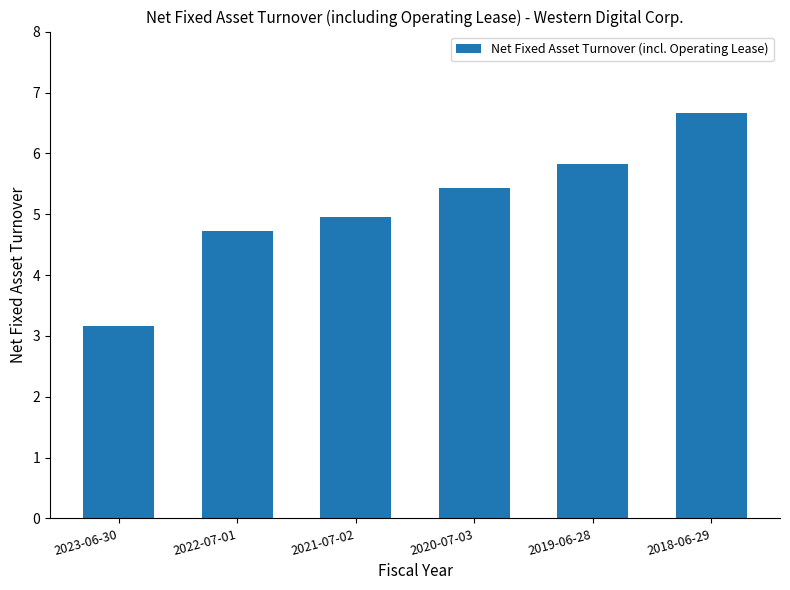

What is the change in value from 2019-06-28 to 2018-06-29?

+0.8